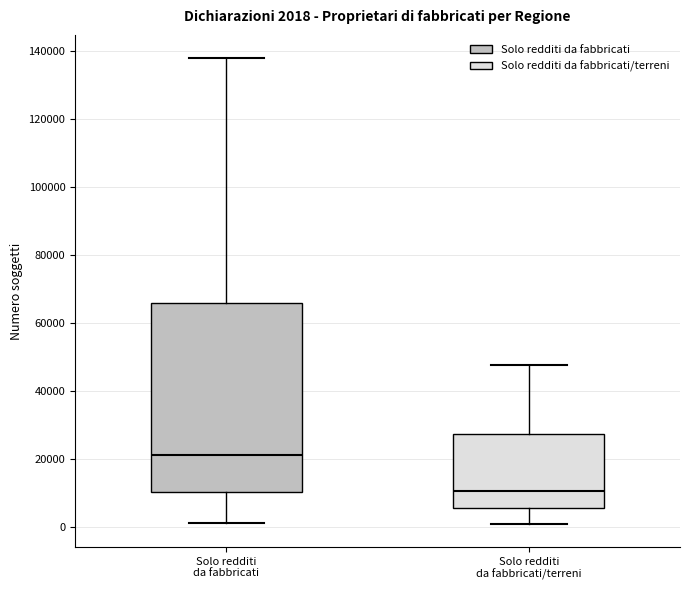

Comparing the boxes themselves (not the whiskers), which one is the tallest?

Solo redditi da fabbricati